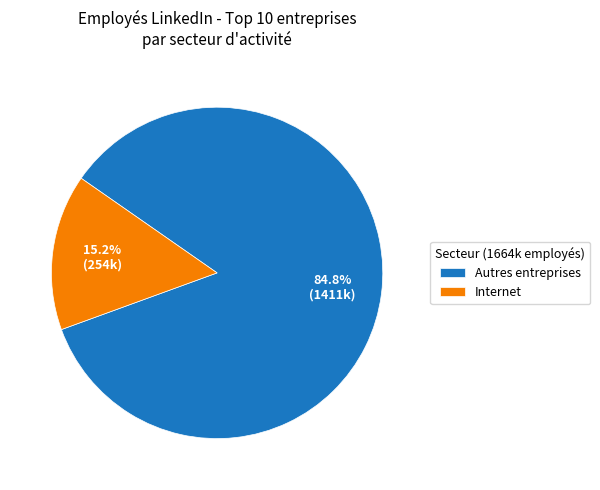

Between Autres entreprises and Internet, which is larger?

Autres entreprises